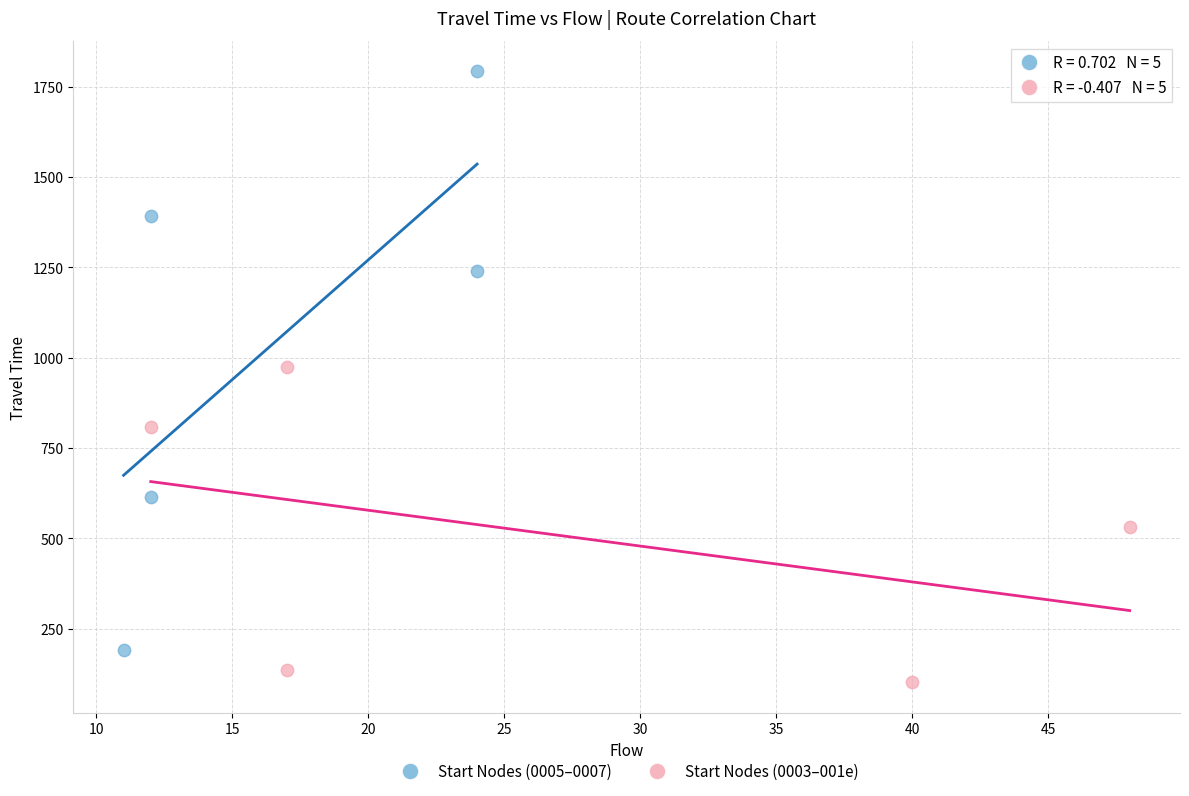

Which series has the largest Y range (max minus min)?

Start Nodes (0005–0007)